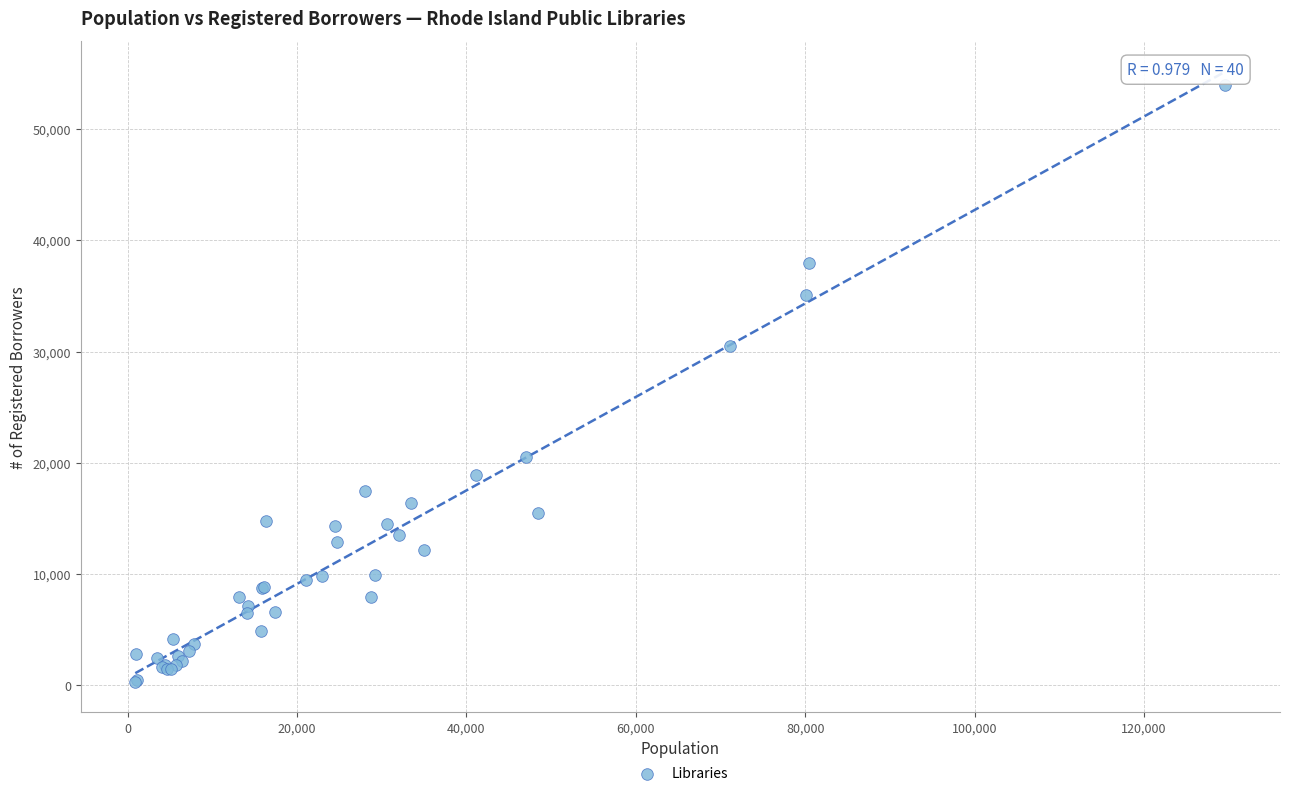

What Y value in the scatter plot is closest to 27121?

30532